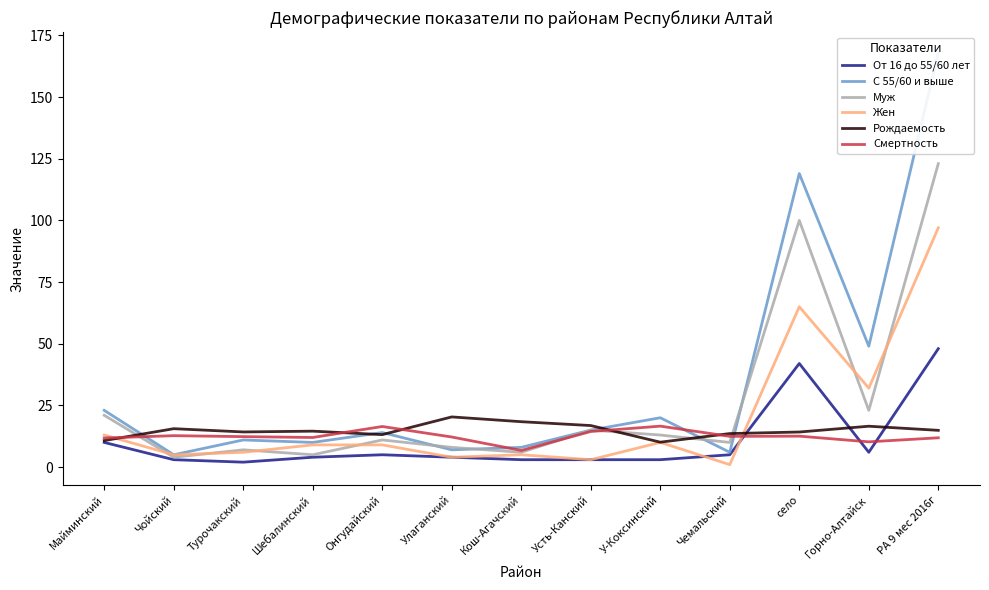

Where do Муж and Рождаемость first cross each other?

Майминский and Чойский